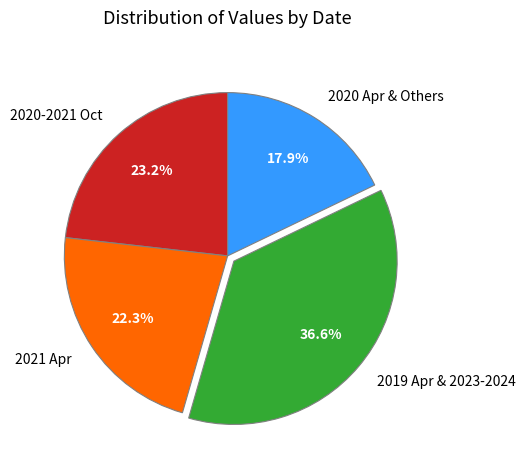

Does any single category account for the majority?

No